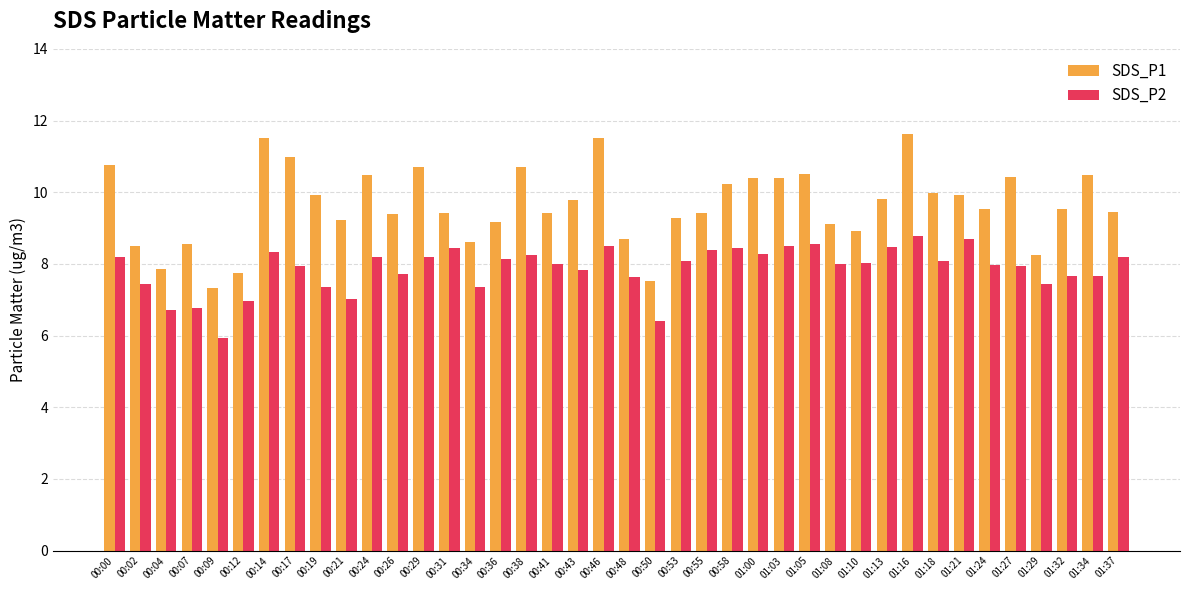

What is the value of the SDS_P1 bar at the 32nd from the left?

11.6